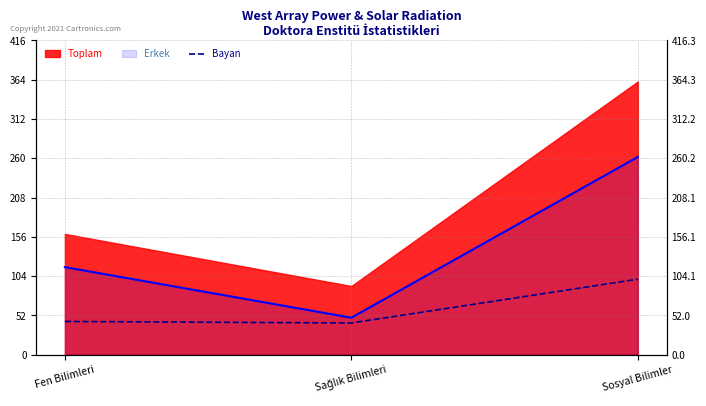

The chart shows a value of 42 at Sağlık Bilimleri. True or false?

True